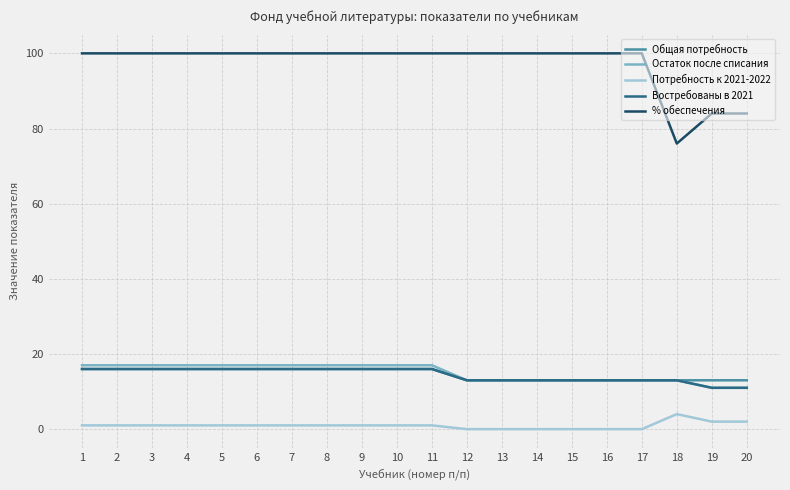

What is the greatest value displayed?

100